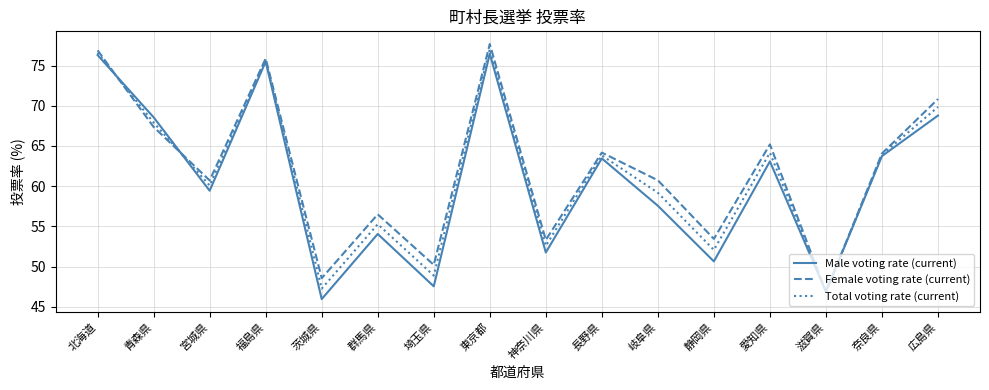

Is it true that Female voting rate (current) equals 103.7 at 岐阜県?

False